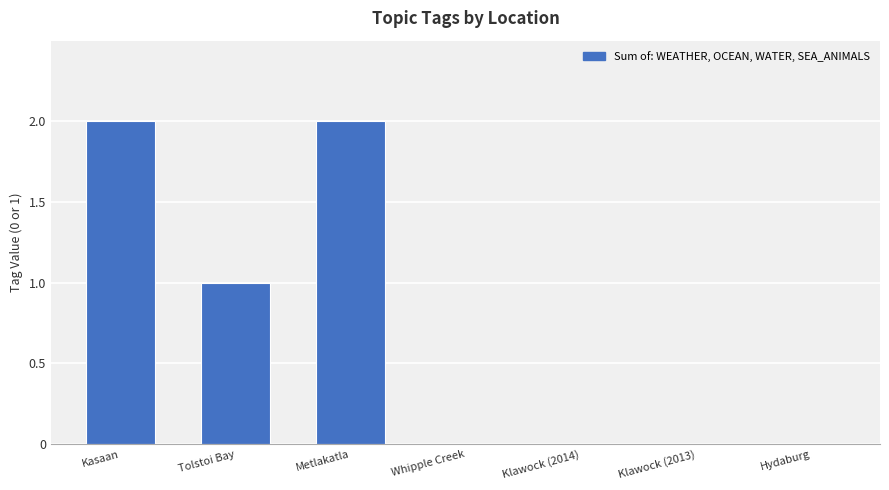

What is the sum of the values at Metlakatla and Tolstoi Bay?

3